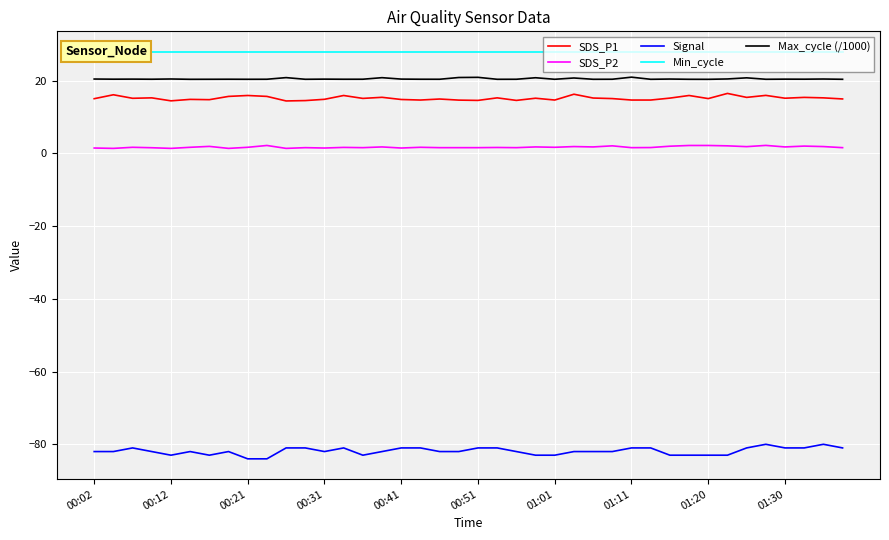

At how many categories does at least one series exceed -13?

40